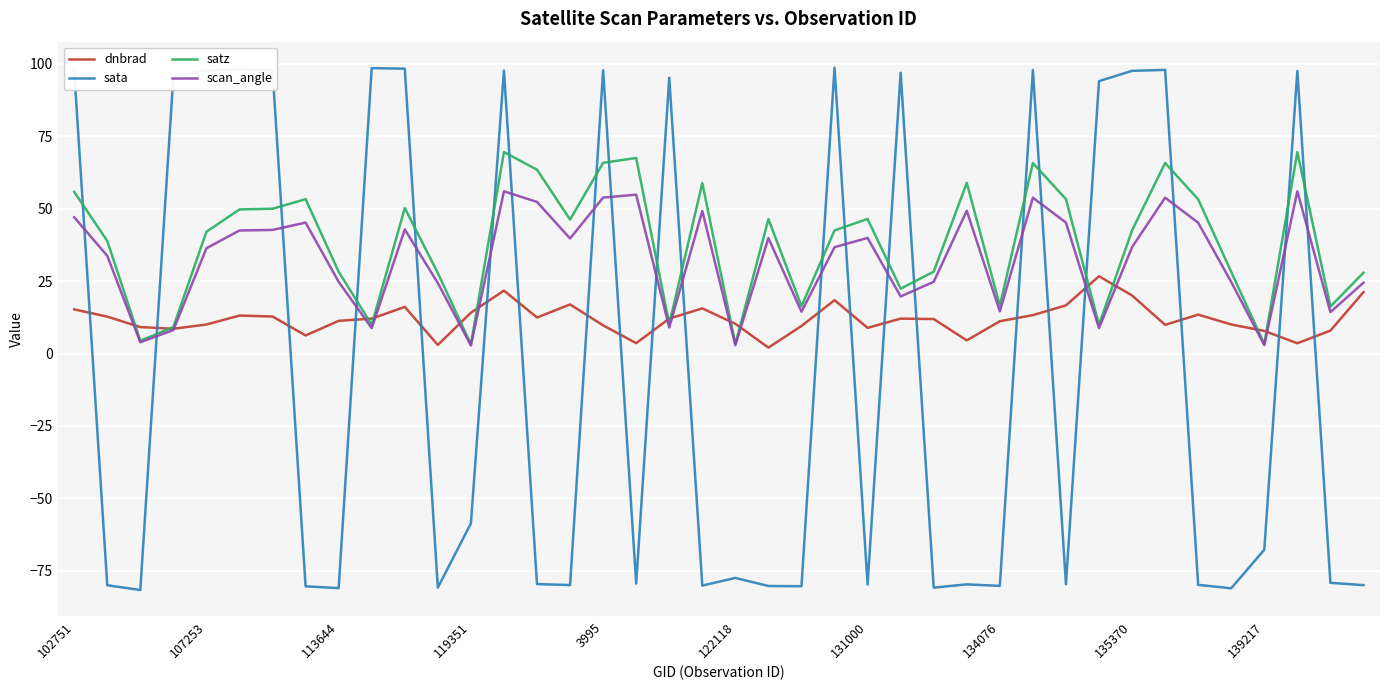

How many intersections are there between sata and dnbrad?

21